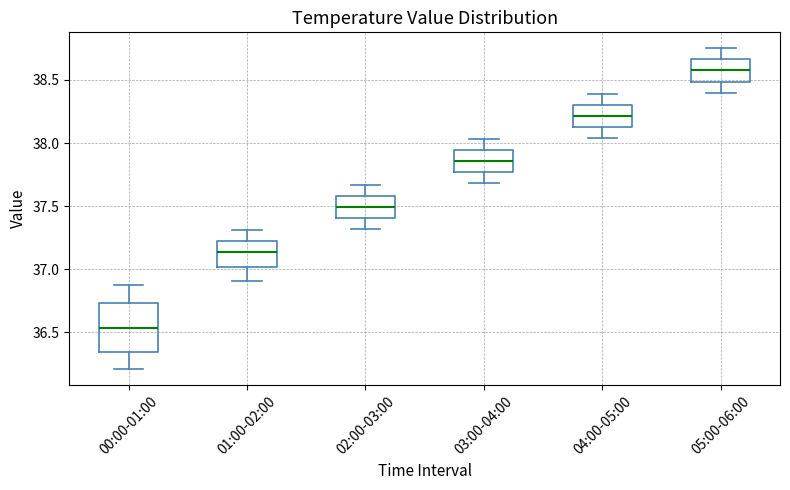

Which box is the tallest, from its lower edge to its upper edge?

00:00-01:00